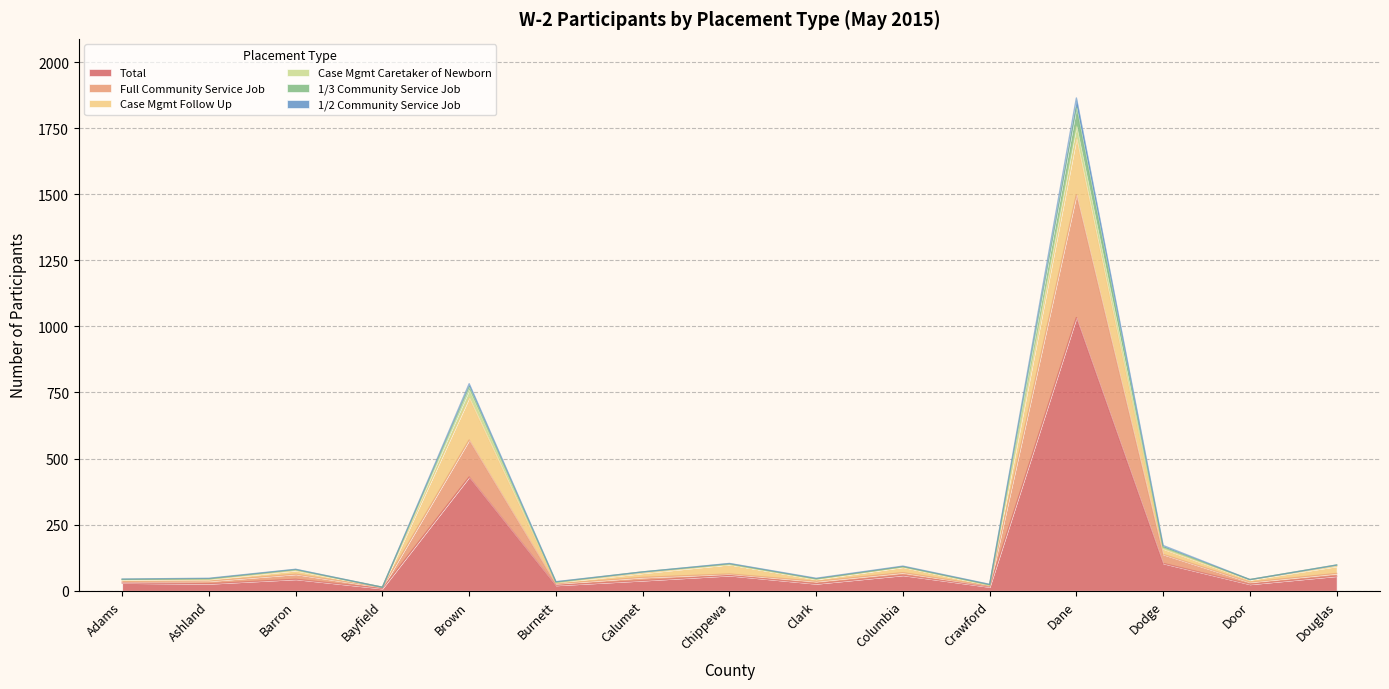

True or false: 1/2 Community Service Job and Total intersect in this chart.

False